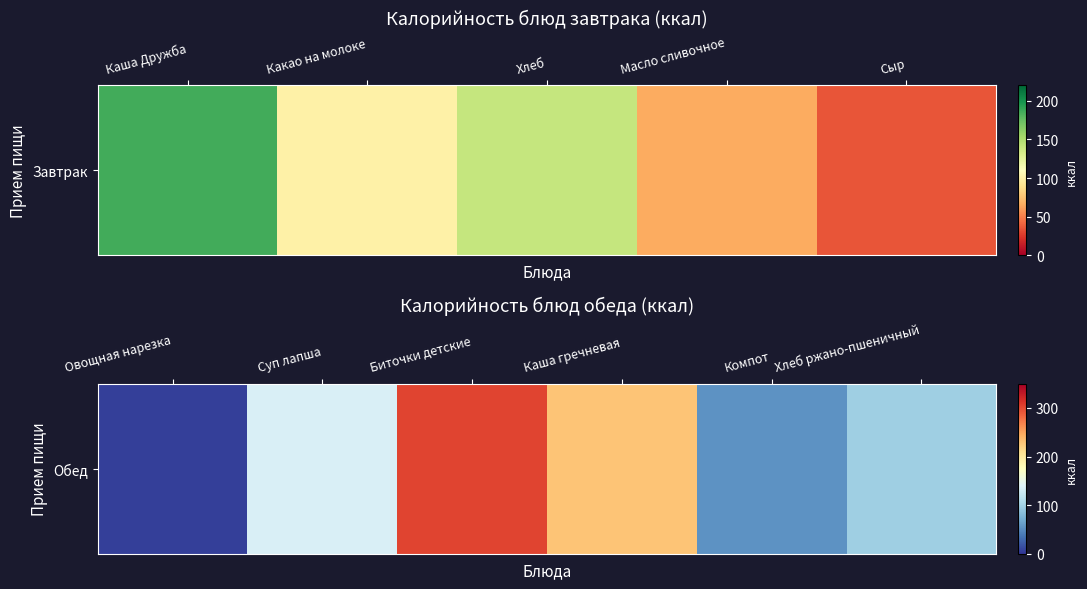

How many categories are shown in the chart?

6